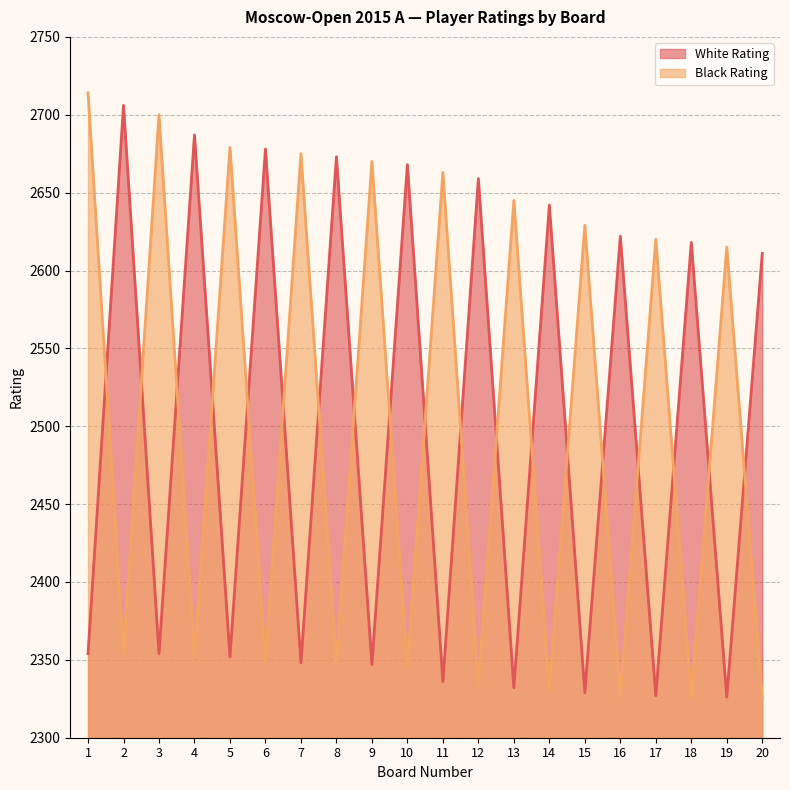

Rank the categories by White Rating value from highest to lowest.

2, 4, 6, 8, 10, 12, 14, 16, 18, 20, 1, 3, 5, 7, 9, 11, 13, 15, 17, 19